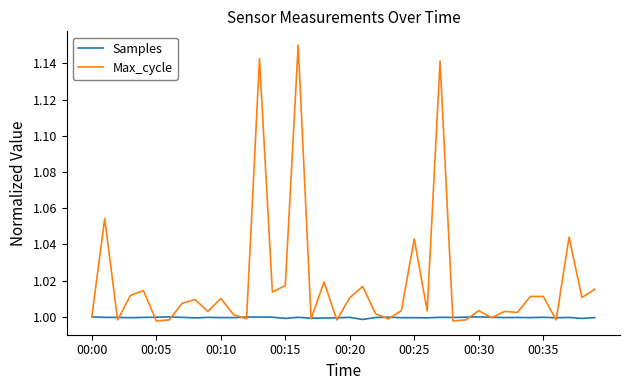

Which series has the widest spread of values?

Max_cycle